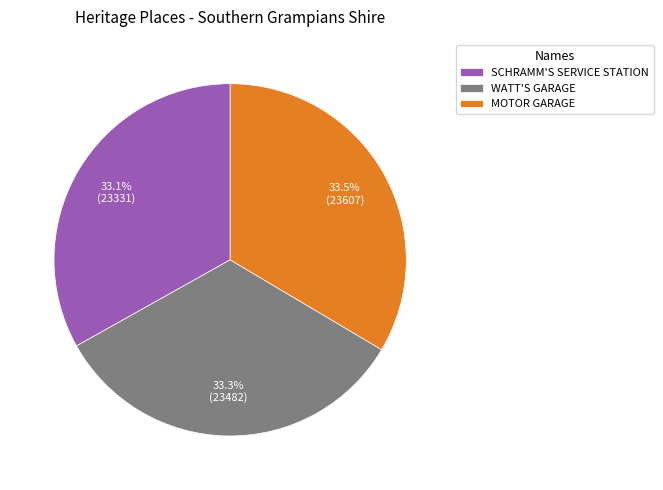

Approximately how many times larger is the value at WATT'S GARAGE compared to MOTOR GARAGE?

1.0